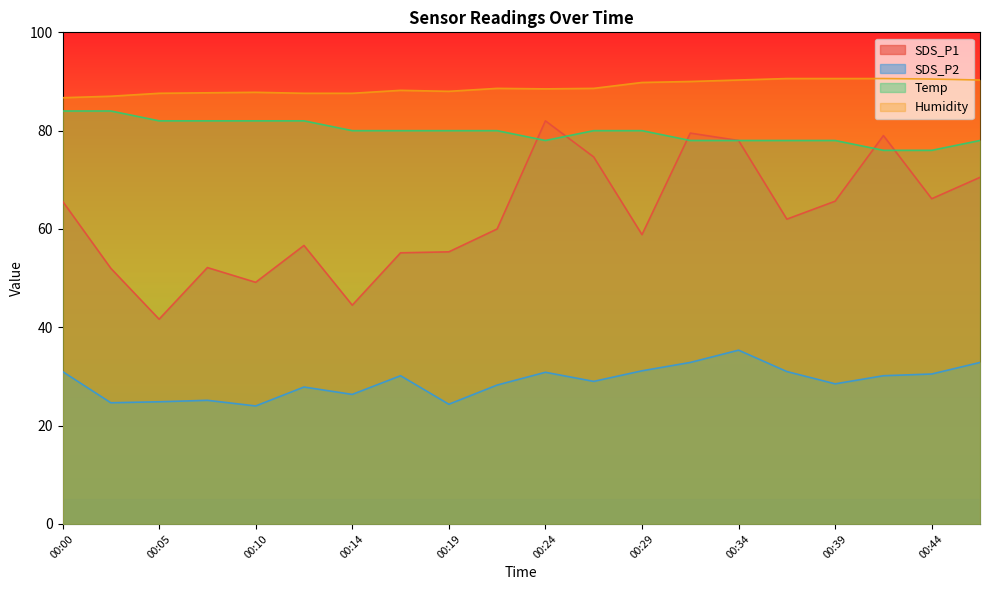

Read the Temp value at 00:27.

80.0